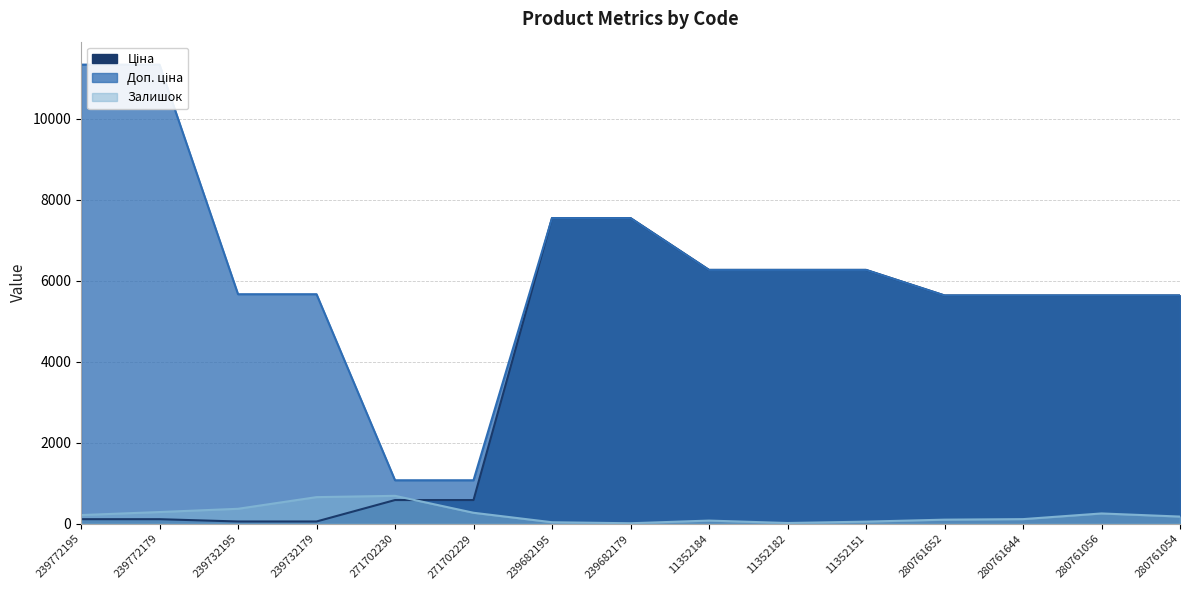

True or false: Ціна has more than 2 interior local peaks.

False